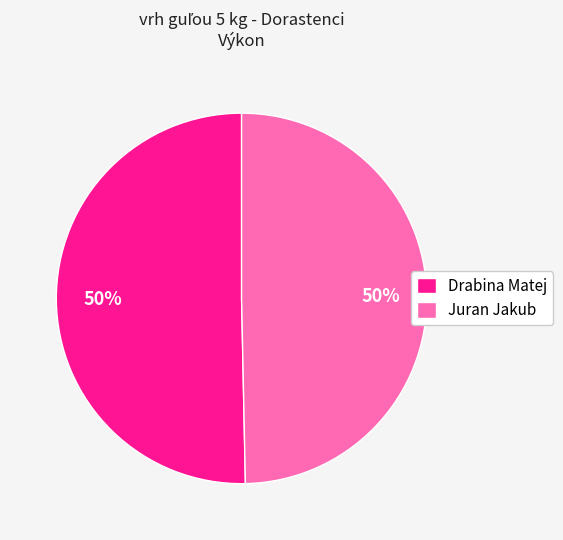

To the nearest percent, what percentage of the pie is Drabina Matej?

50%